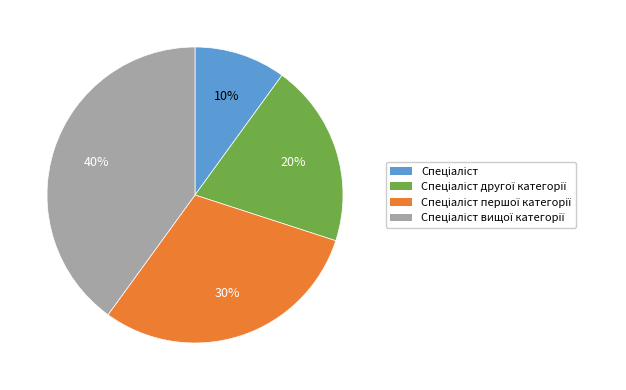

Is there any slice that represents more than half of the pie?

No